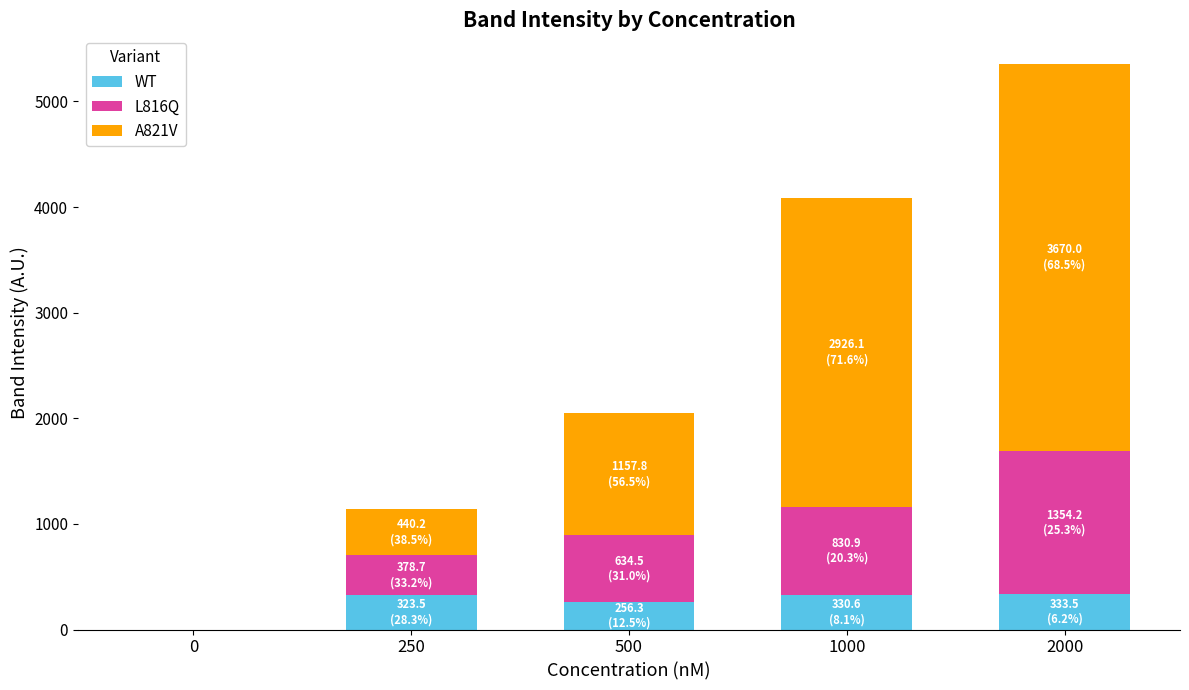

Where does the WT series first go above 323?

250